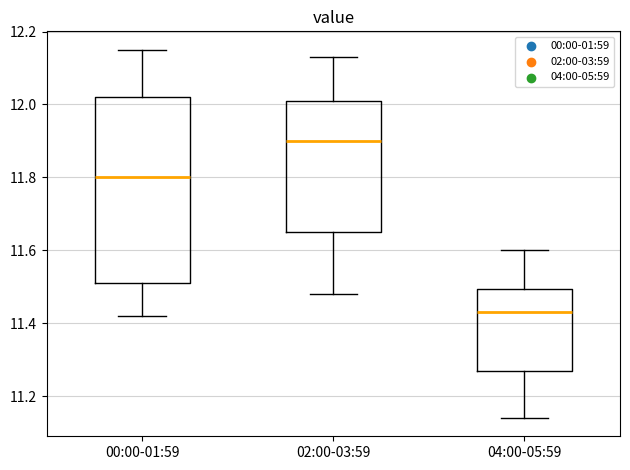

Which box has the highest median line?

02:00-03:59